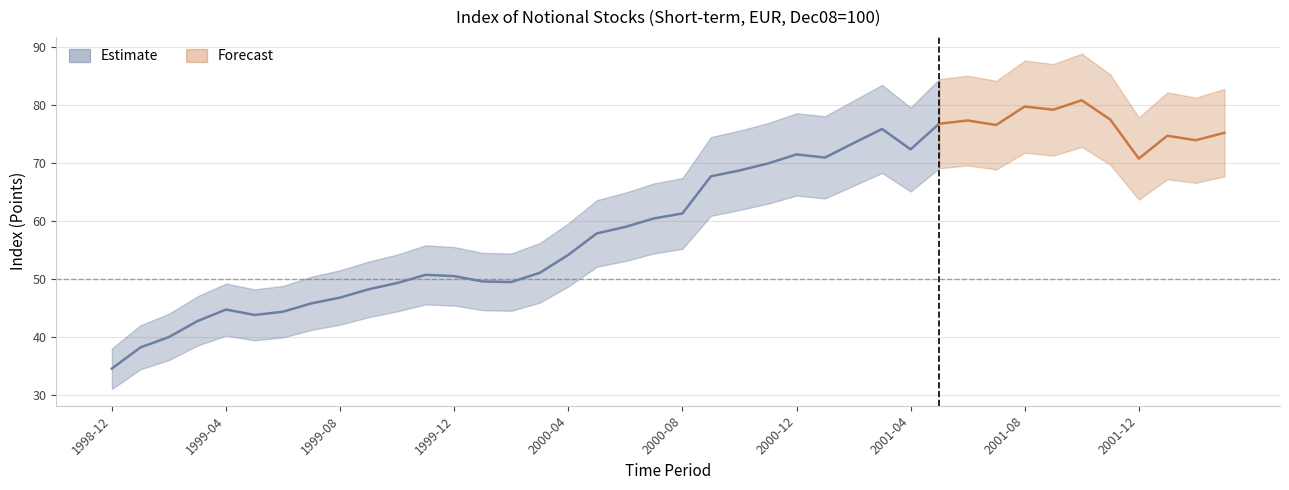

Rank the categories by value from lowest to highest.

1998-12, 1999-01, 1999-02, 1999-03, 1999-05, 1999-06, 1999-04, 1999-07, 1999-08, 1999-09, 1999-10, 2000-02, 2000-01, 1999-12, 1999-11, 2000-03, 2000-04, 2000-05, 2000-06, 2000-07, 2000-08, 2000-09, 2000-10, 2000-11, 2001-12, 2001-01, 2000-12, 2001-04, 2001-02, 2002-02, 2002-01, 2002-03, 2001-03, 2001-07, 2001-05, 2001-06, 2001-11, 2001-09, 2001-08, 2001-10